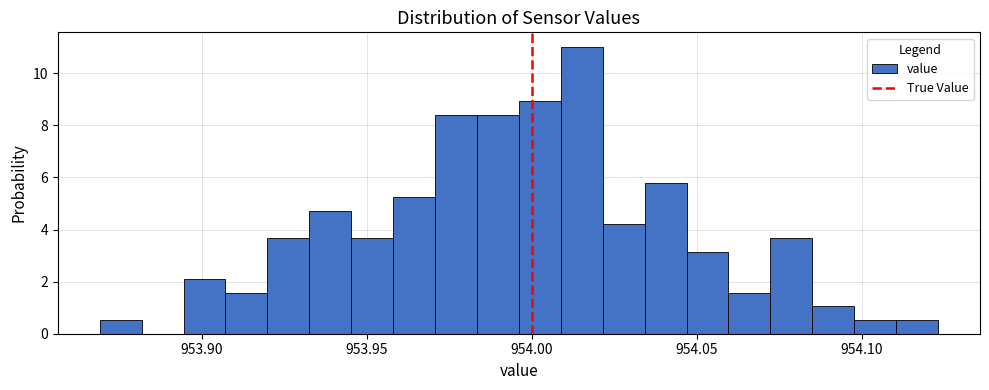

Read against the x-axis, roughly where is the centre of the tallest bar?

954.015